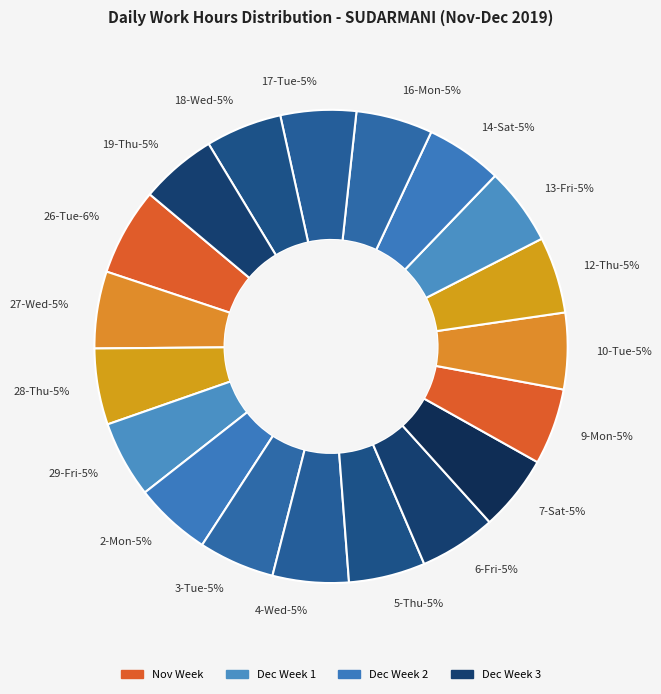

Does 9-Mon represent more than half of the total?

No